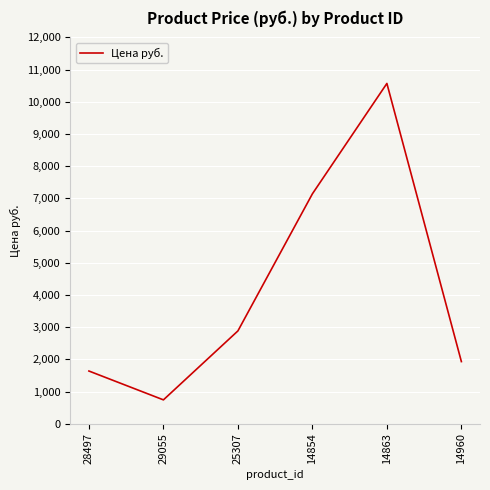

What is the maximum value shown in the chart?

10570